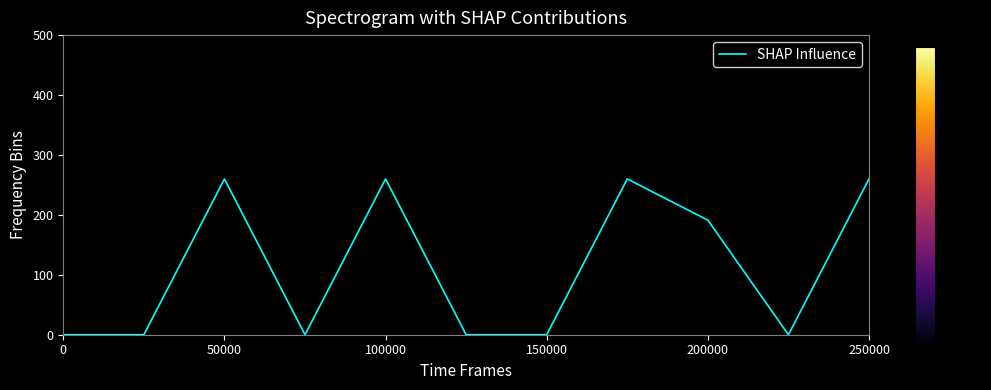

What is the maximum value shown in the chart?

260.0